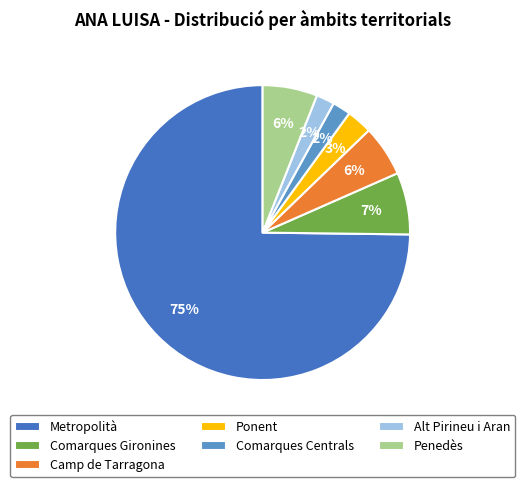

Which has a higher value, Comarques Centrals or Comarques Gironines?

Comarques Gironines